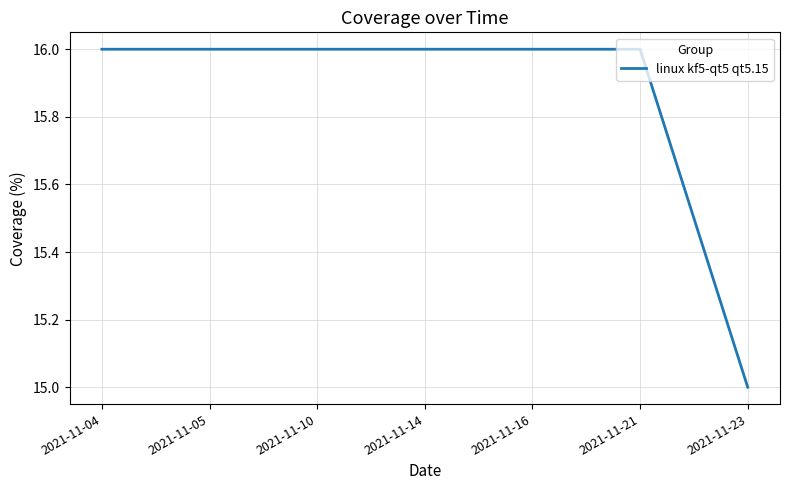

Is it true that the value at 2021-11-04 is 16?

True